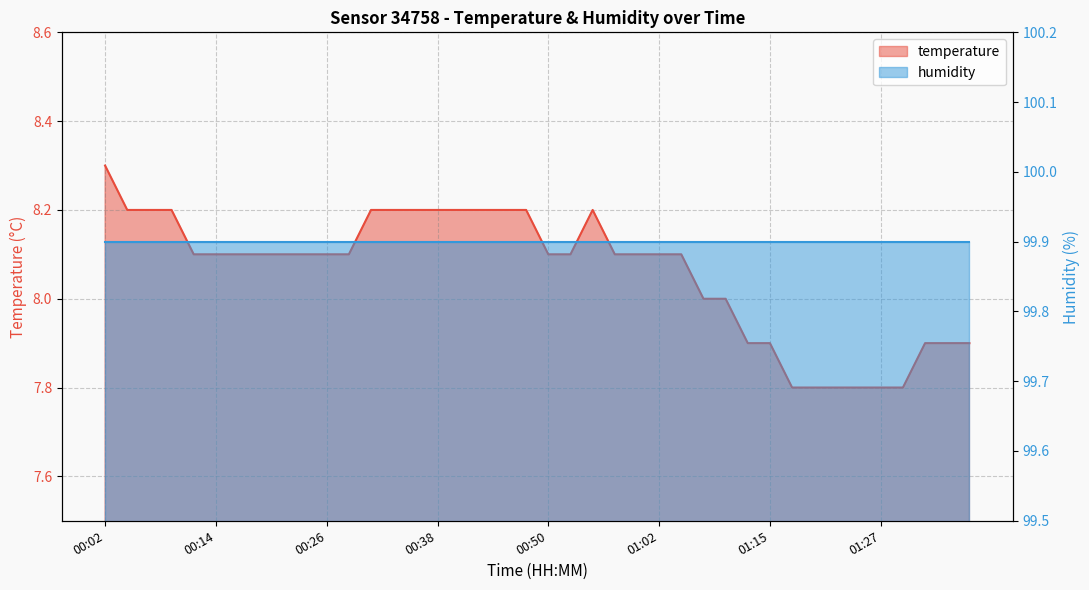

Count the values in the range 7 to 8.

13